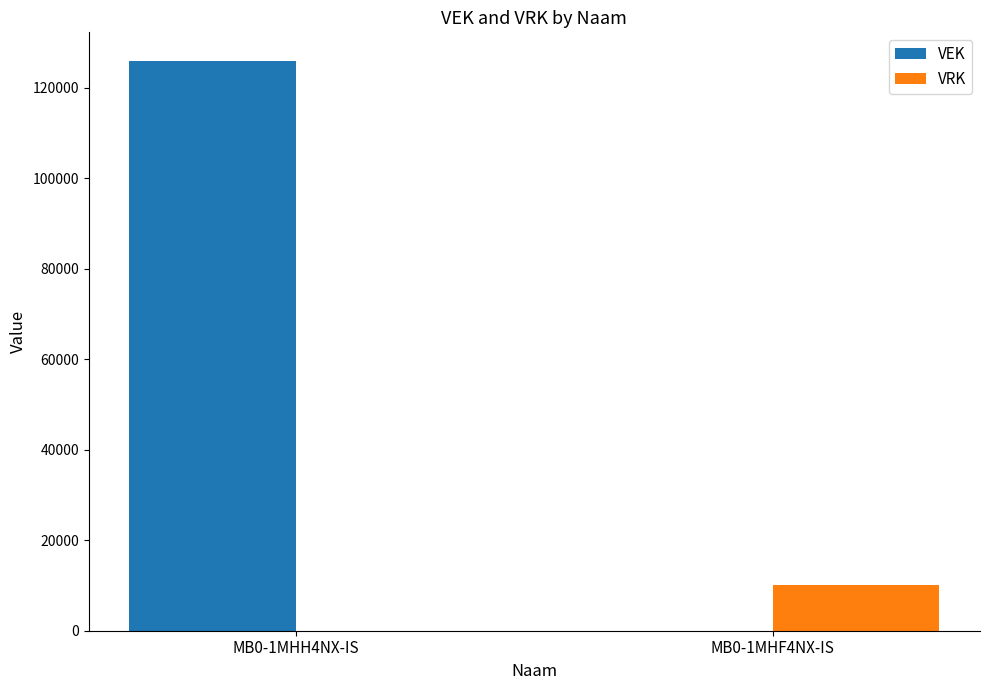

Between MB0-1MHH4NX-IS and MB0-1MHF4NX-IS, which series saw the biggest shift?

VEK